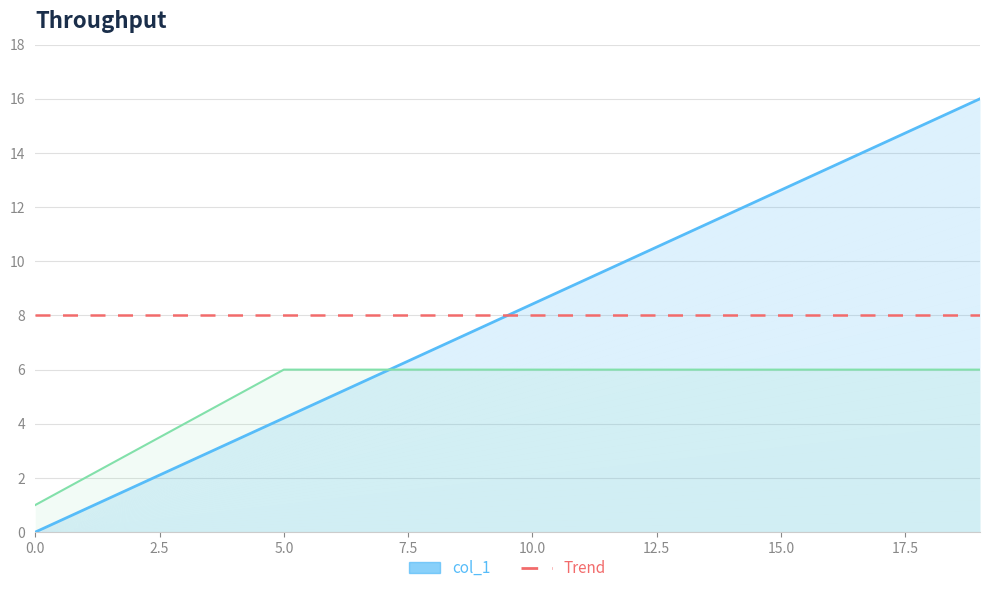

The value of col_4 at 12 is 6.0. True or false?

True